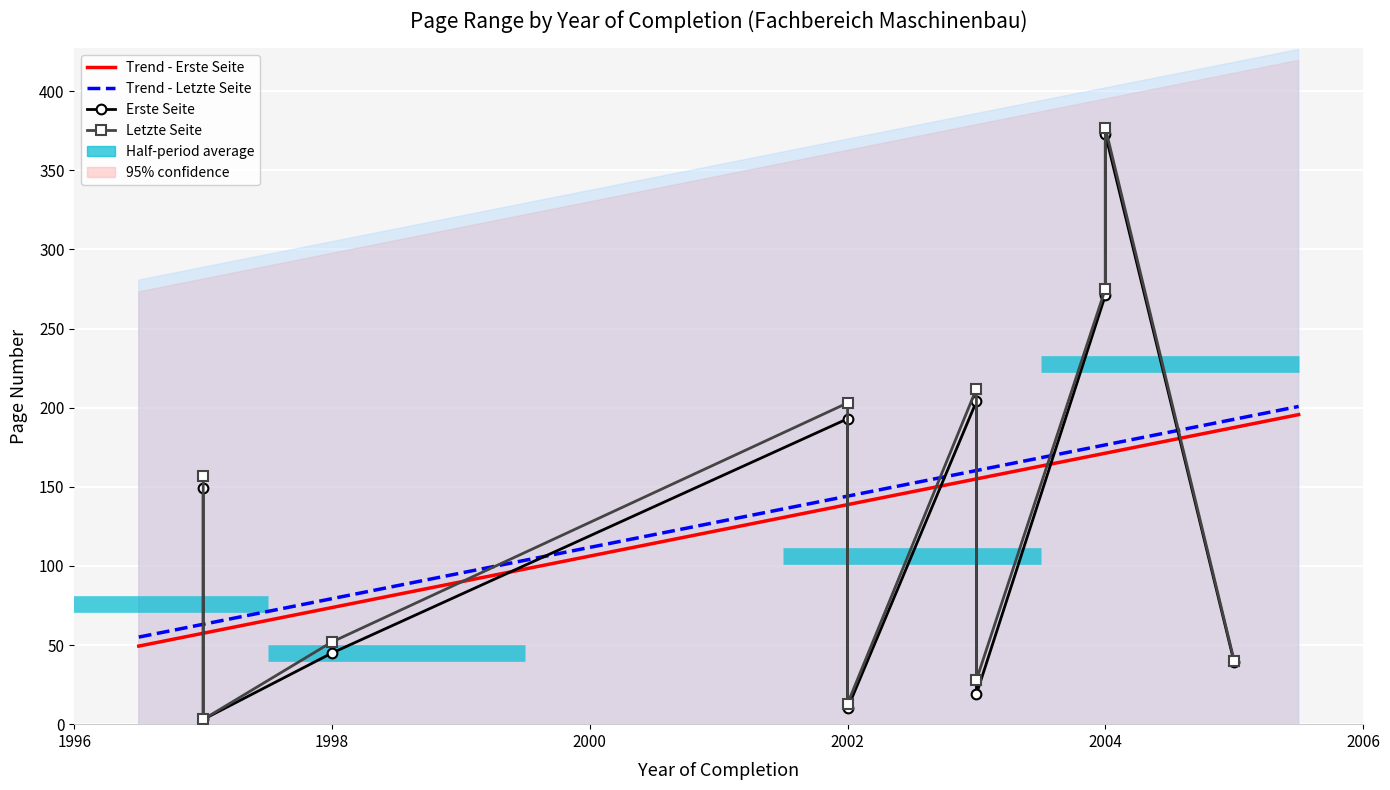

How many categories are shown in the chart?

10